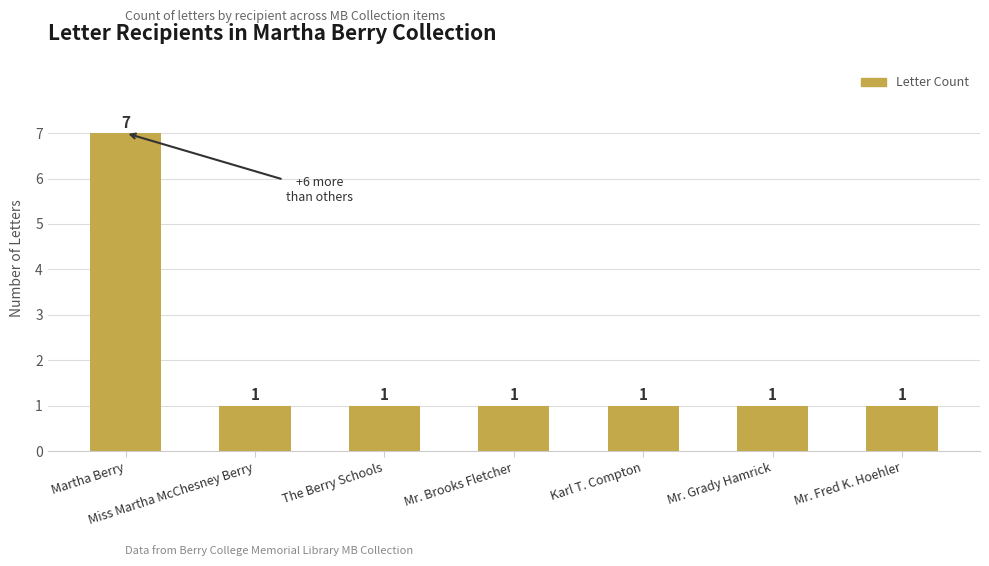

What is the sum of the values at Mr. Brooks Fletcher and Mr. Grady Hamrick?

2